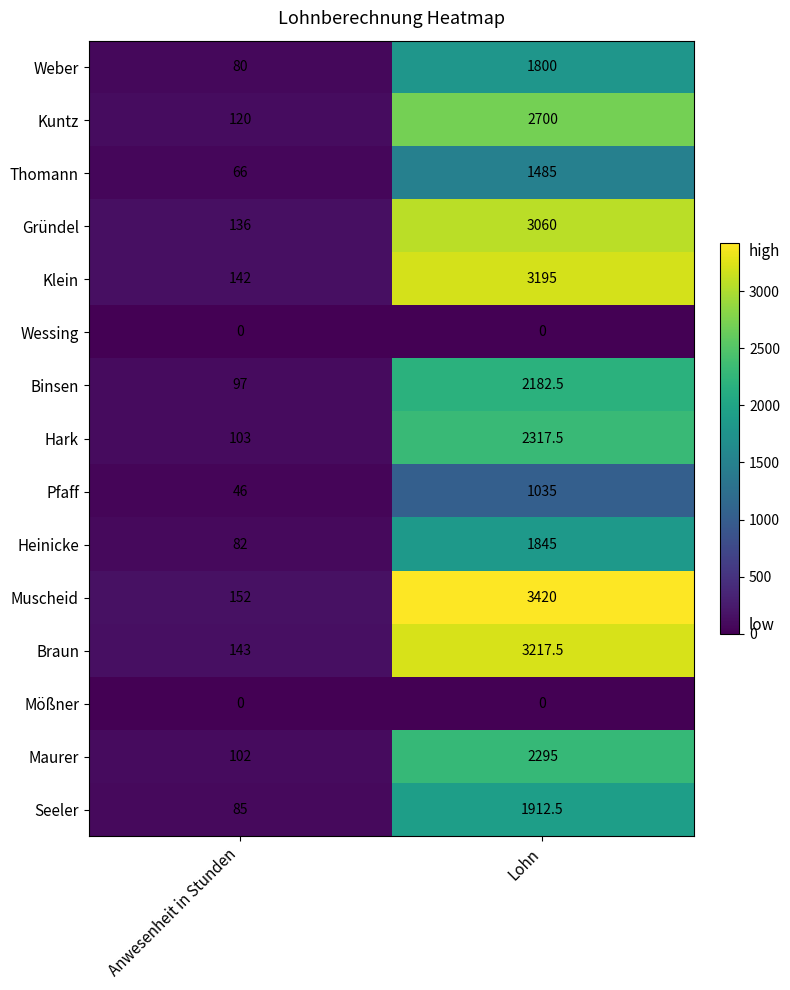

Reading right to left, what are all the values shown in this chart?

Weber: Lohn=1800.0	Anwesenheit in Stunden=80.0
Kuntz: Lohn=2700.0	Anwesenheit in Stunden=120.0
Thomann: Lohn=1485.0	Anwesenheit in Stunden=66.0
Gründel: Lohn=3060.0	Anwesenheit in Stunden=136.0
Klein: Lohn=3195.0	Anwesenheit in Stunden=142.0
Wessing: Lohn=0.0	Anwesenheit in Stunden=0.0
Binsen: Lohn=2182.5	Anwesenheit in Stunden=97.0
Hark: Lohn=2317.5	Anwesenheit in Stunden=103.0
Pfaff: Lohn=1035.0	Anwesenheit in Stunden=46.0
Heinicke: Lohn=1845.0	Anwesenheit in Stunden=82.0
Muscheid: Lohn=3420.0	Anwesenheit in Stunden=152.0
Braun: Lohn=3217.5	Anwesenheit in Stunden=143.0
Mößner: Lohn=0.0	Anwesenheit in Stunden=0.0
Maurer: Lohn=2295.0	Anwesenheit in Stunden=102.0
Seeler: Lohn=1912.5	Anwesenheit in Stunden=85.0